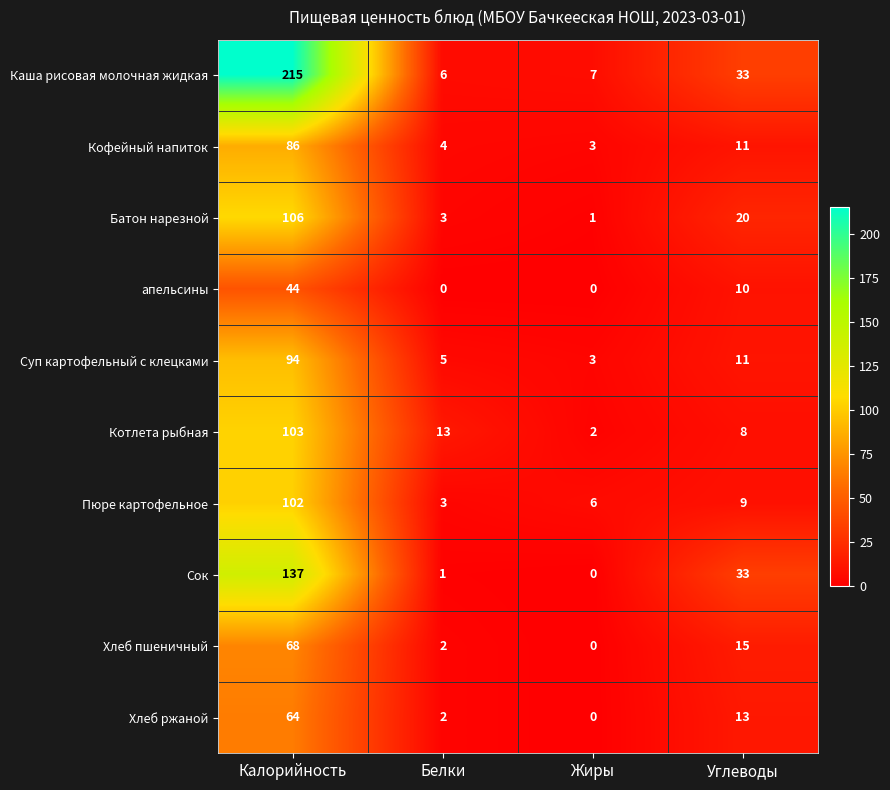

How many series are shown in this chart?

10